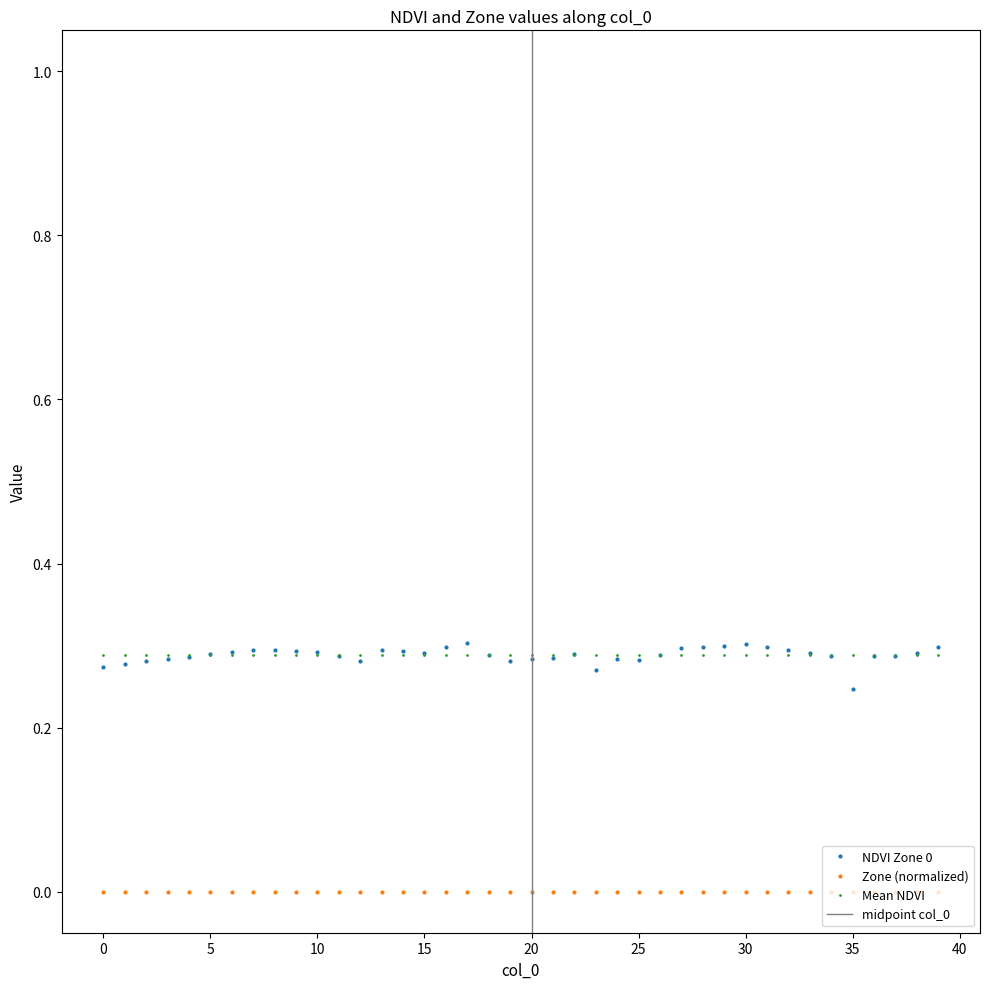

What is the sum of the values at 6 and 27?

0.6